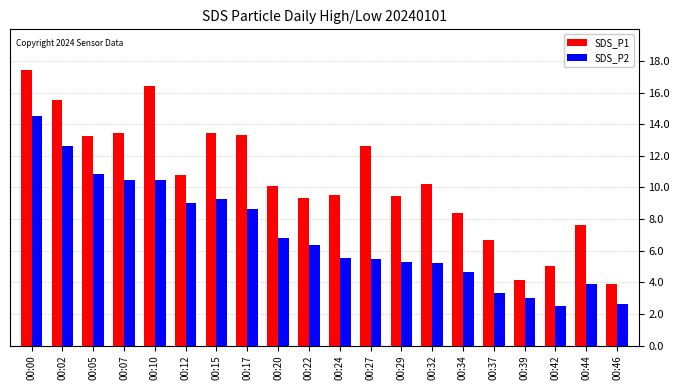

Which category has the highest value in the SDS_P2 series?

00:00